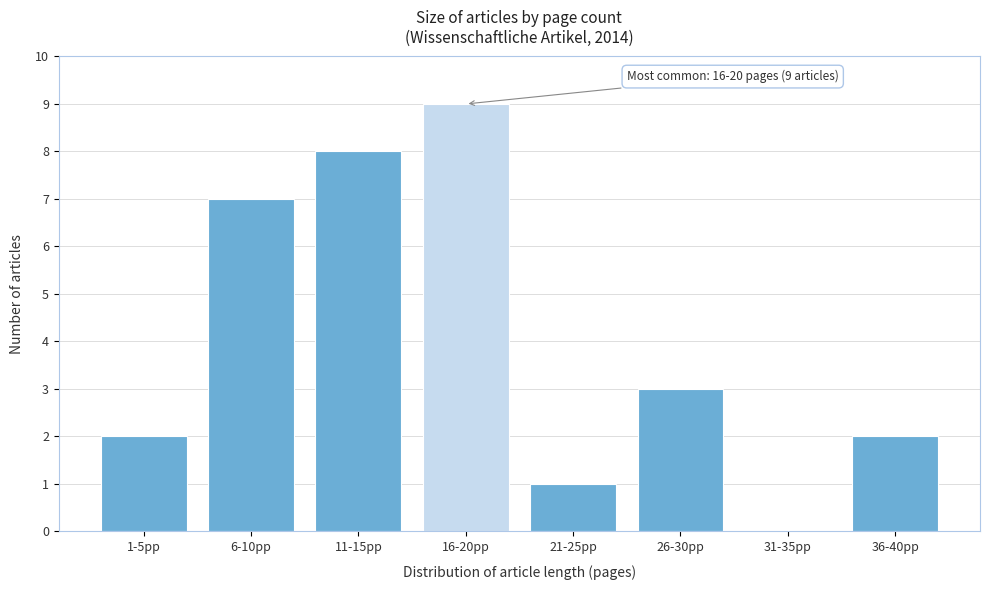

Reading left to right, list all the values displayed in this chart.

1-5pp=2	6-10pp=7	11-15pp=8	16-20pp=9	21-25pp=1	26-30pp=3	31-35pp=0	36-40pp=2